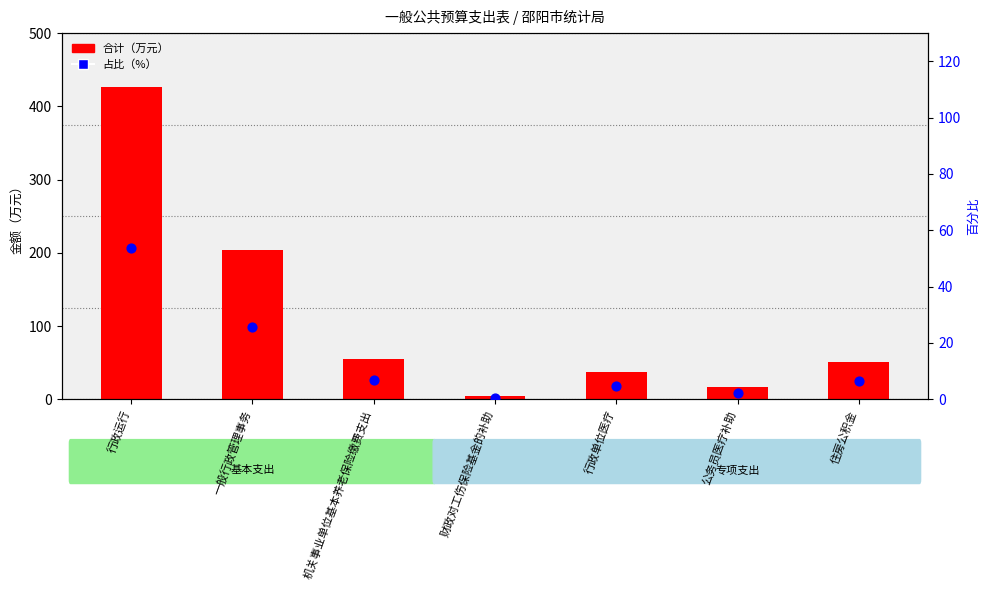

Is the value of 合计（万元） at 机关事业单位基本养老保险缴费支出 greater than the value of 占比（%） at 一般行政管理事务?

Yes